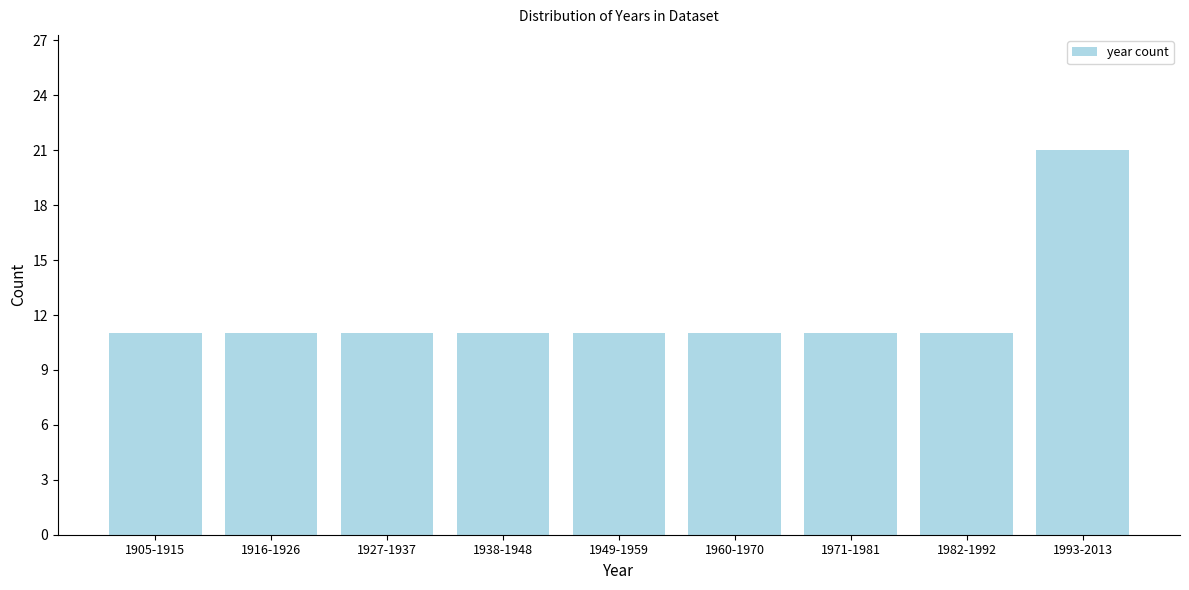

Reading left to right, transcribe all the data shown in this chart.

11	11	11	11	11	11	11	11	21